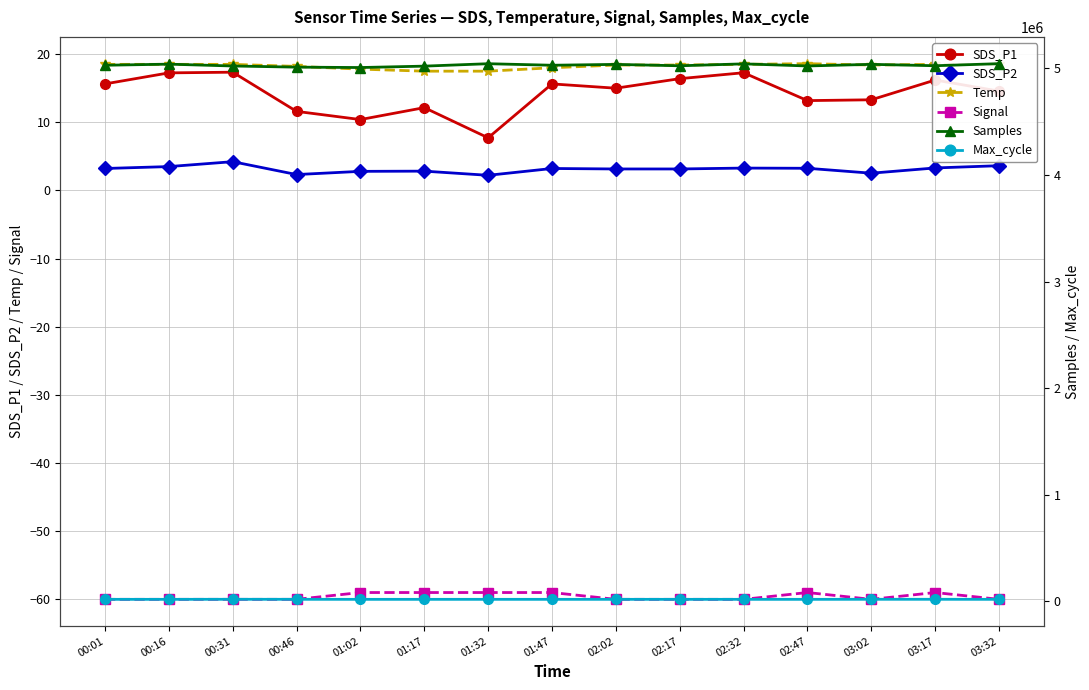

What is the maximum value for Samples?

5043072.0